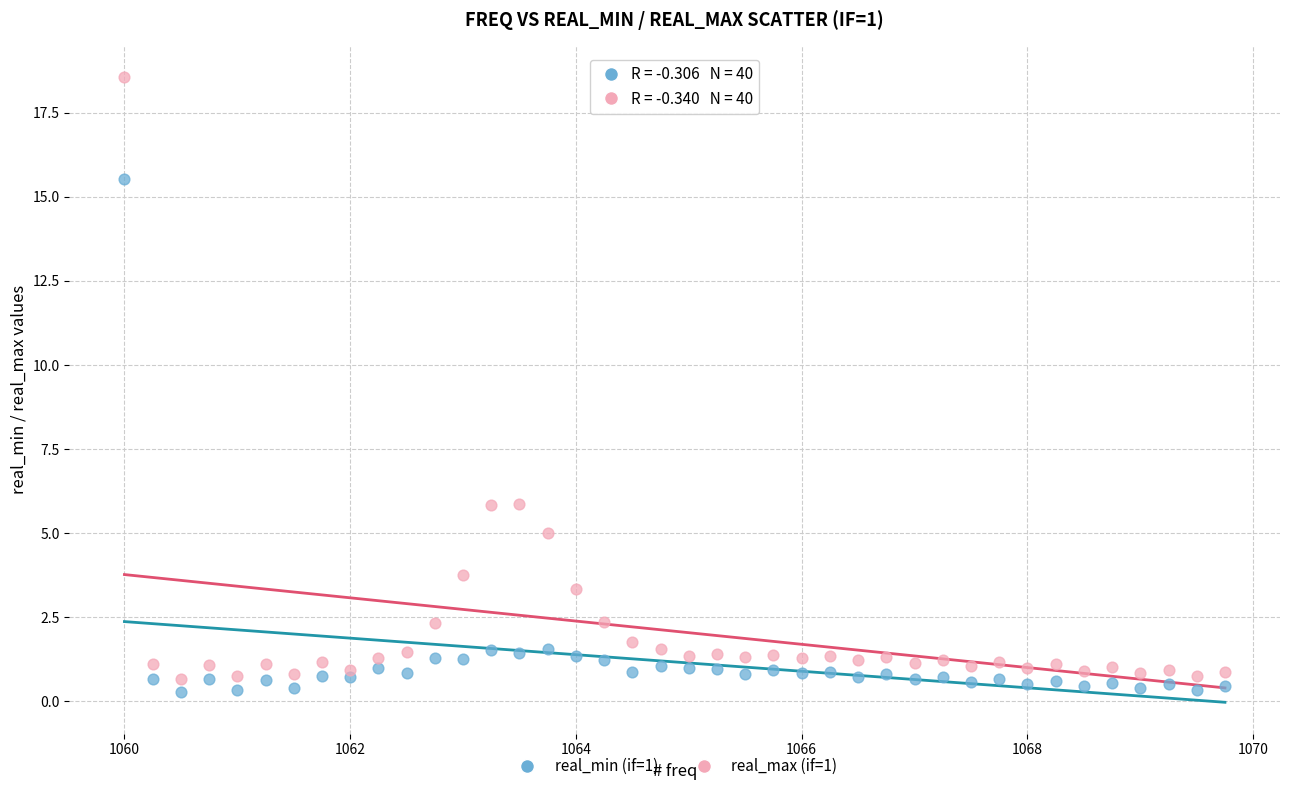

Which series has the largest Y range (max minus min)?

real_max (if=1)